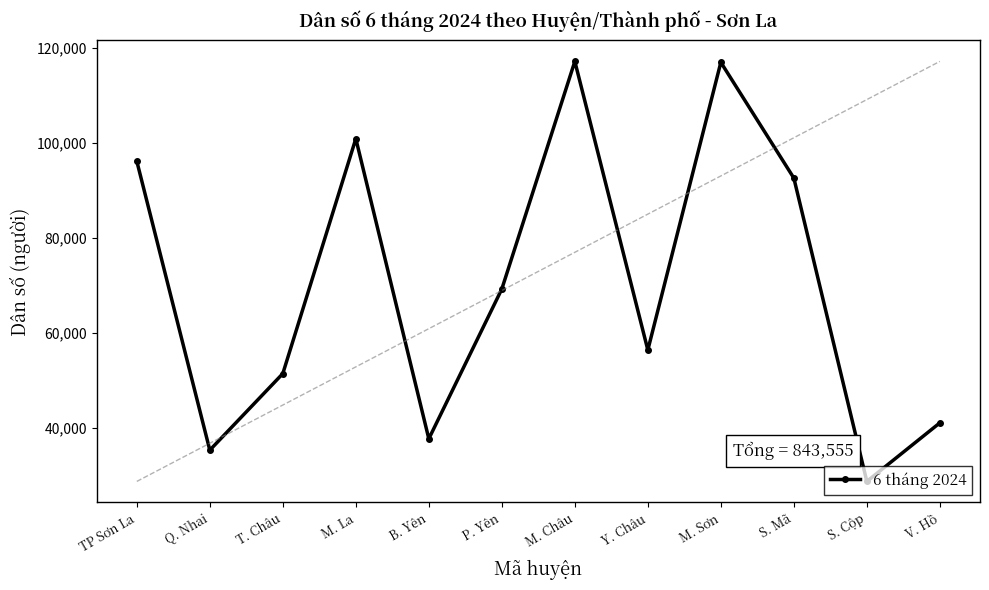

The chart shows a value of 71892 at T. Châu. True or false?

False